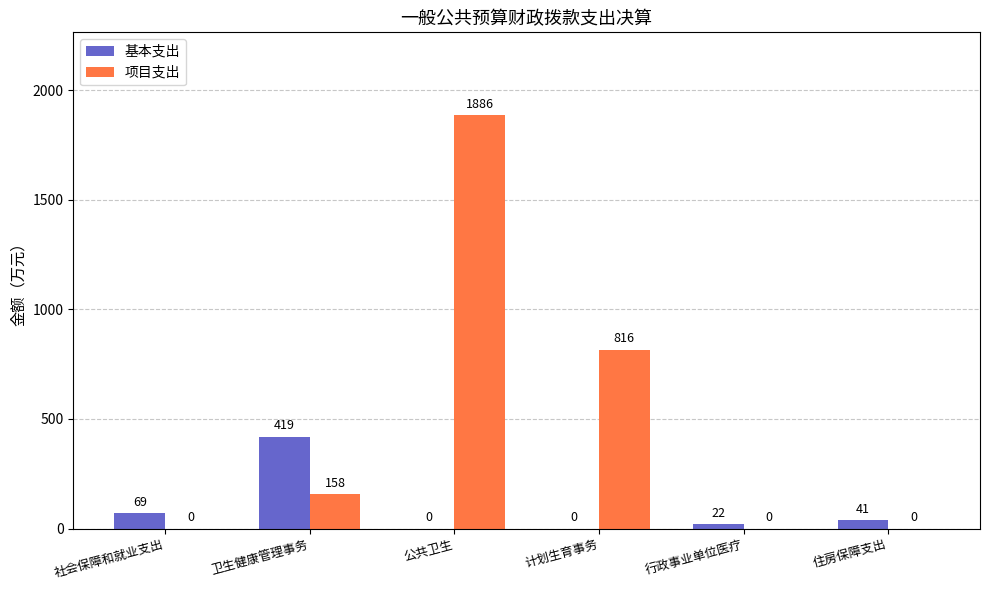

Where is 项目支出 nearest to the value 942?

计划生育事务